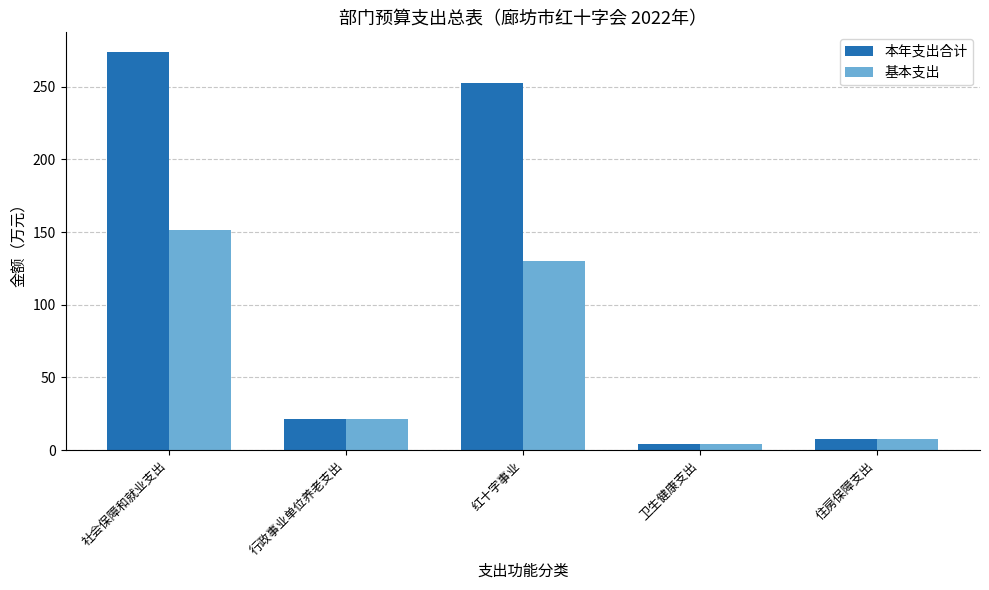

The 本年支出合计 series shows 176.8 at 社会保障和就业支出. True or false?

False